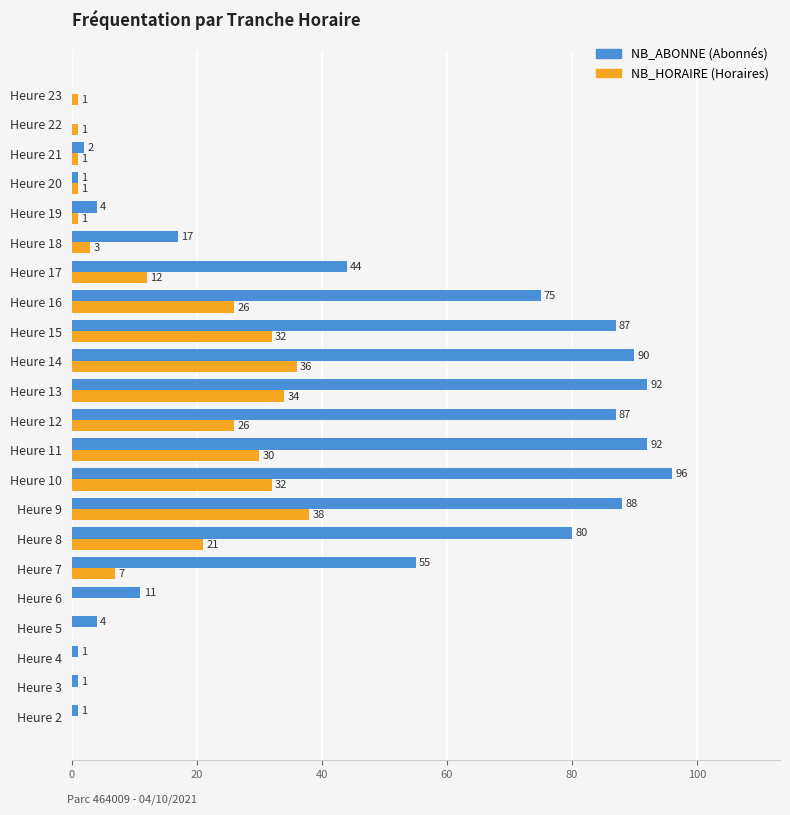

At which category is the sum across all series the highest?

Heure 10